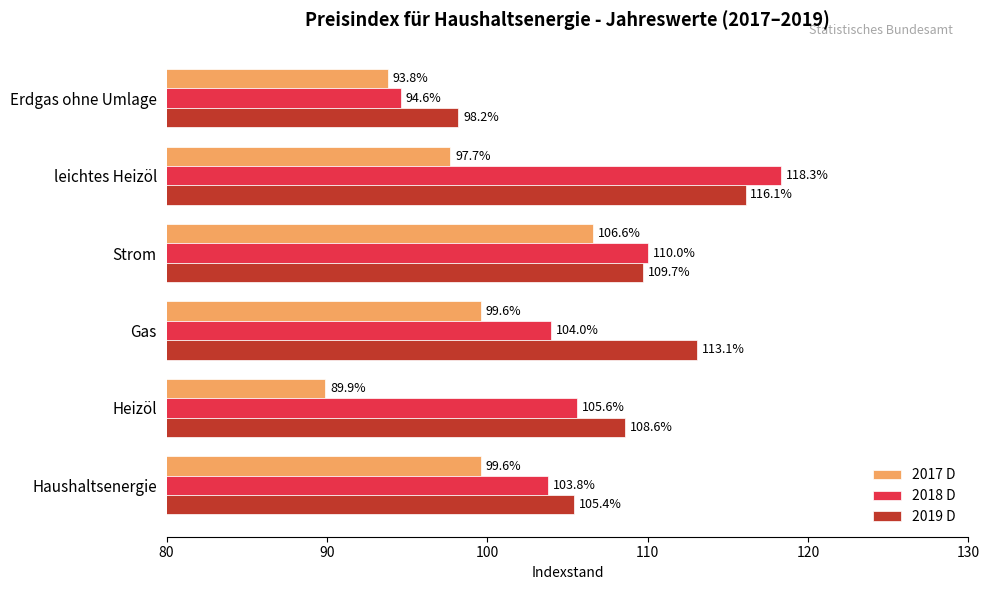

Is it true that 2019 D equals 45.7 at leichtes Heizöl?

False